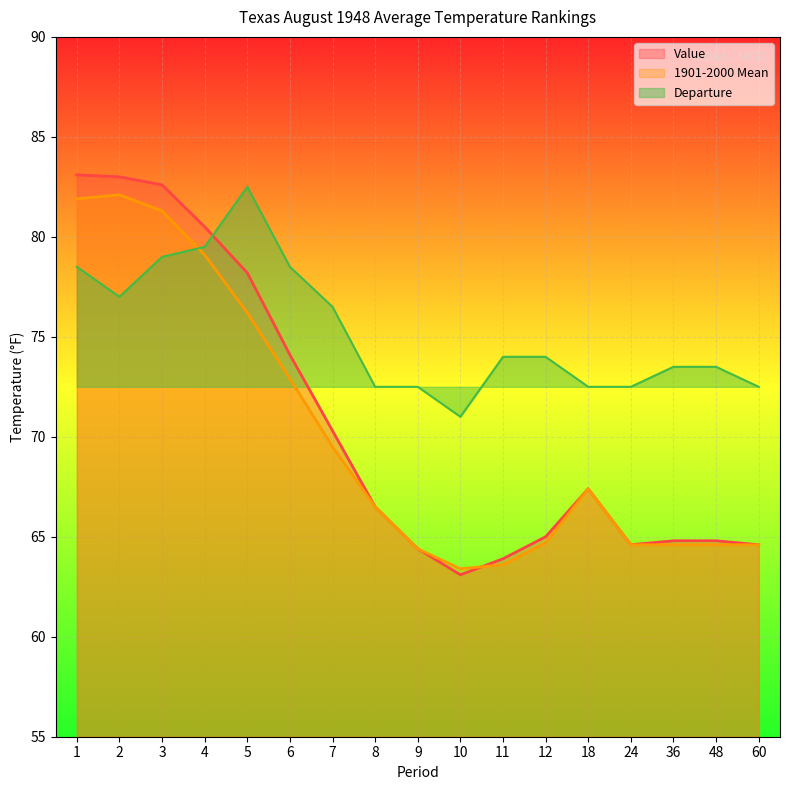

How many times do 1901-2000 Mean and Value cross each other?

1